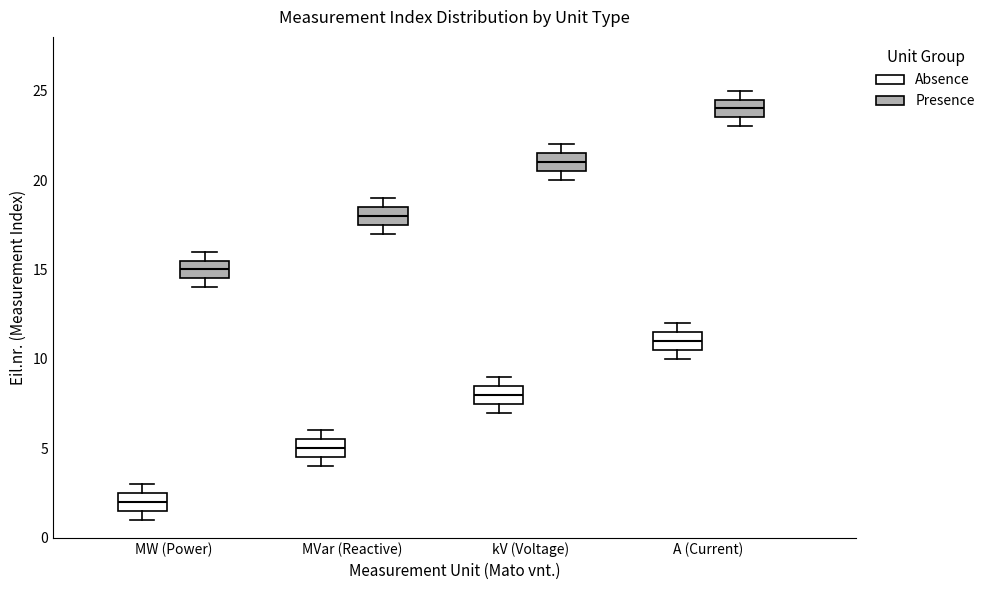

Reading left to right, transcribe this box plot: for each box, give where its median line is, the range the box spans, and where its two whiskers end, as read against the y-axis. The values are not printed on the chart, so give them approximately, as read against the axis.

MW (Power) (Absence): median 2.0, box 1.5 to 2.5, whiskers 1.0 to 3.0
MW (Power) (Presence): median 15.0, box 14.5 to 15.5, whiskers 14.0 to 16.0
MVar (Reactive) (Absence): median 5.0, box 4.5 to 5.5, whiskers 4.0 to 6.0
MVar (Reactive) (Presence): median 18.0, box 17.5 to 18.5, whiskers 17.0 to 19.0
kV (Voltage) (Absence): median 8.0, box 7.5 to 8.5, whiskers 7.0 to 9.0
kV (Voltage) (Presence): median 21.0, box 20.5 to 21.5, whiskers 20.0 to 22.0
A (Current) (Absence): median 11.0, box 10.5 to 11.5, whiskers 10.0 to 12.0
A (Current) (Presence): median 24.0, box 23.5 to 24.5, whiskers 23.0 to 25.0